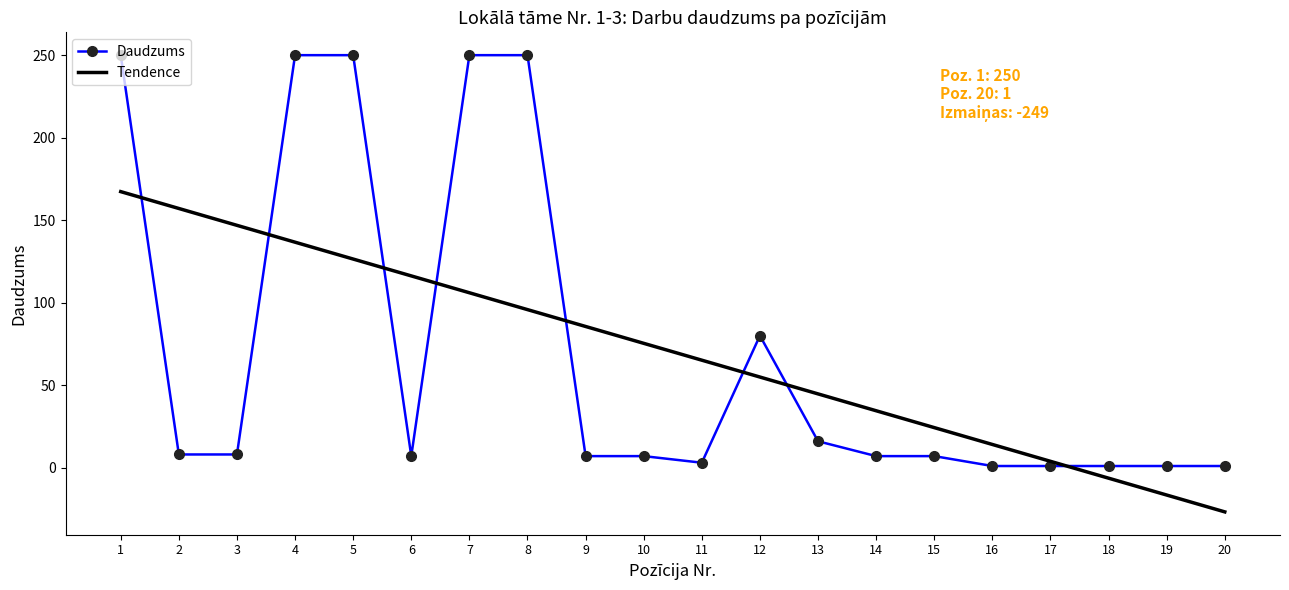

True or false: Daudzums and Tendence cross at least once.

True